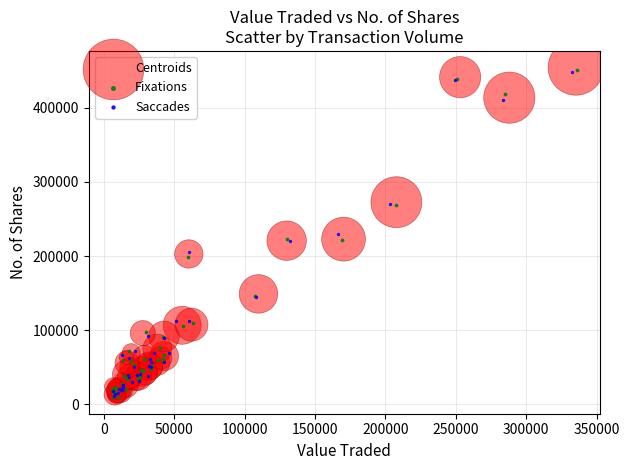

What are all the series names shown in the legend?

Centroids, Fixations, Saccades